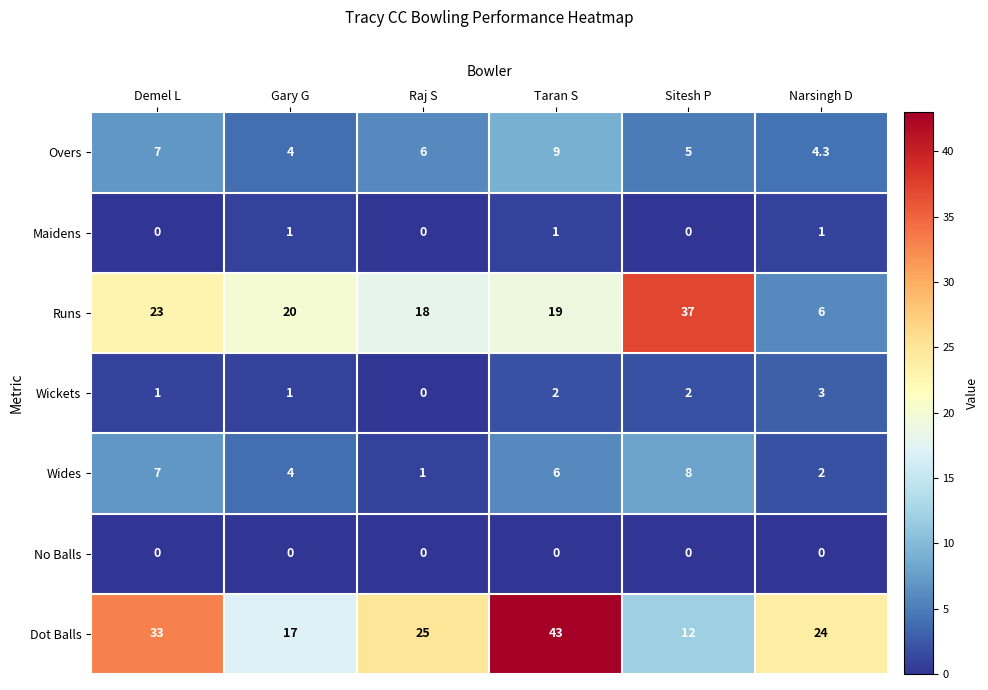

What is the total value across all series at Narsingh D?

40.3